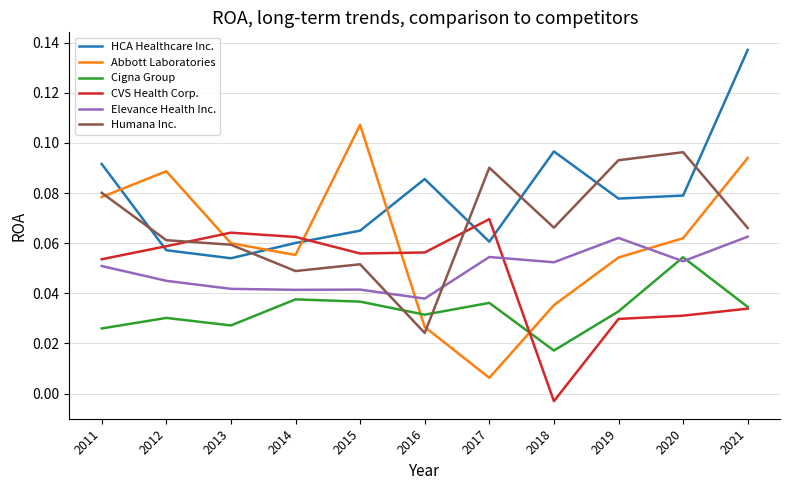

After their last crossing, which series has the higher values: Elevance Health Inc. or Cigna Group?

Elevance Health Inc.